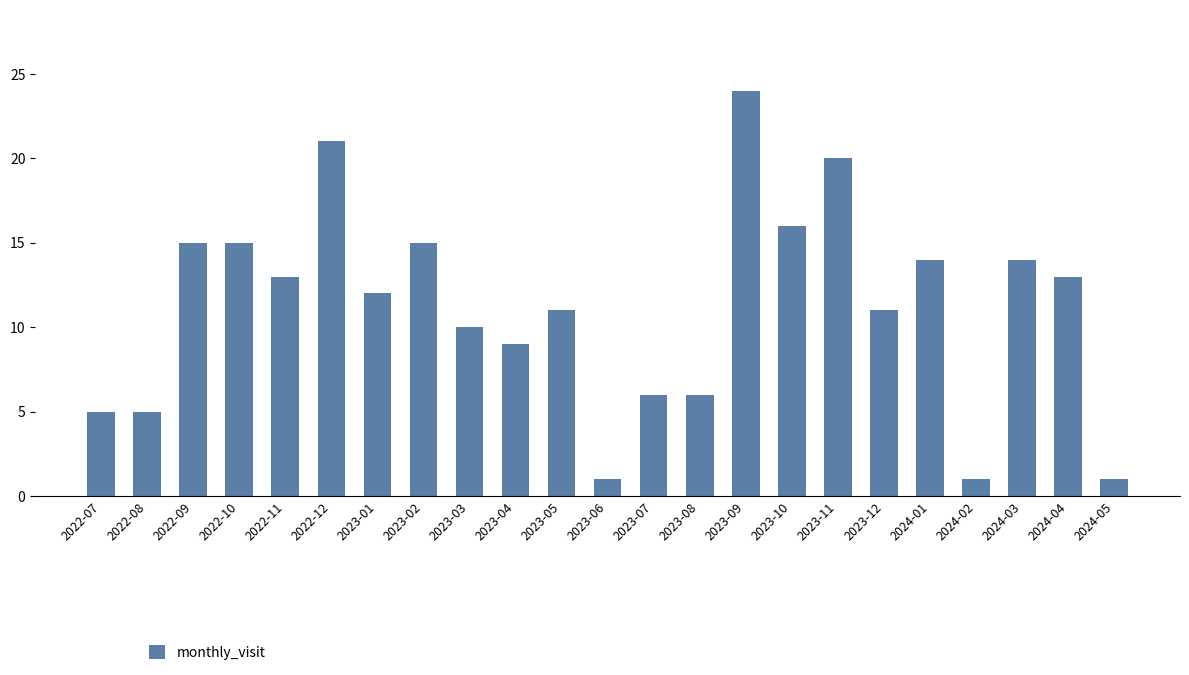

Which label corresponds to the largest value in the chart?

2023-09